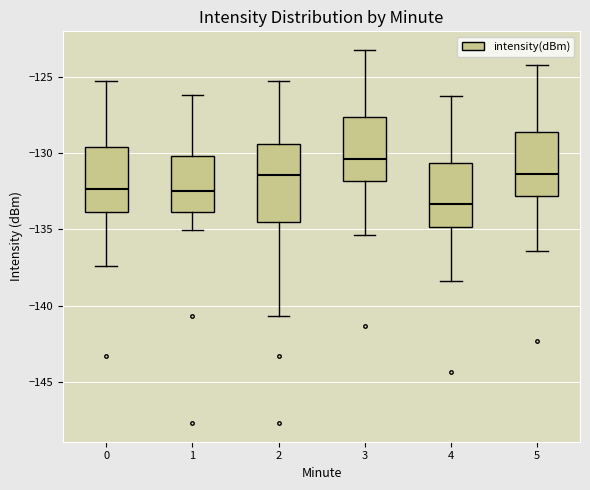

Reading left to right, transcribe this box plot: for each box, give where its median line is, the range the box spans, and where its two whiskers end, as read against the y-axis. The values are not printed on the chart, so give them approximately, as read against the axis.

0: median -132.5, box -134.0 to -129.5, whiskers -137.5 to -125.5
1: median -132.5, box -134.0 to -130.0, whiskers -135.0 to -126.0
2: median -131.5, box -134.5 to -129.5, whiskers -140.5 to -125.5
3: median -130.5, box -132.0 to -127.5, whiskers -135.5 to -123.5
4: median -133.5, box -135.0 to -130.5, whiskers -138.5 to -126.5
5: median -131.5, box -133.0 to -128.5, whiskers -136.5 to -124.5